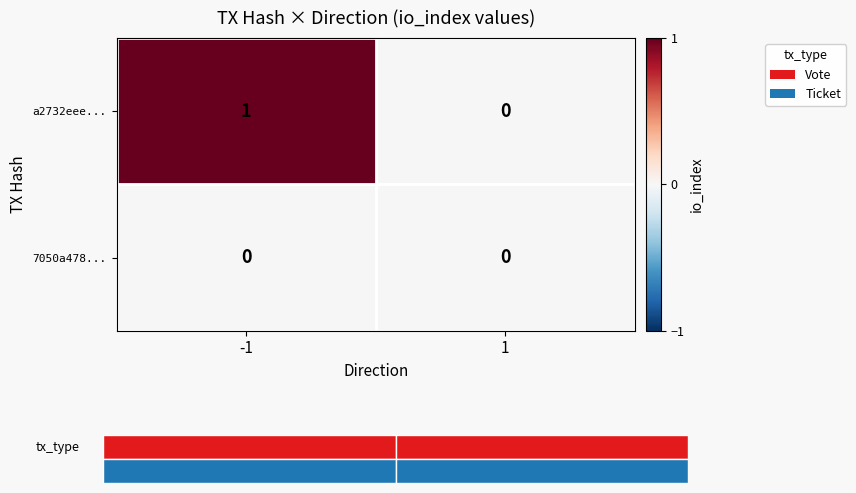

Which series has the largest range (max minus min)?

a2732eee...